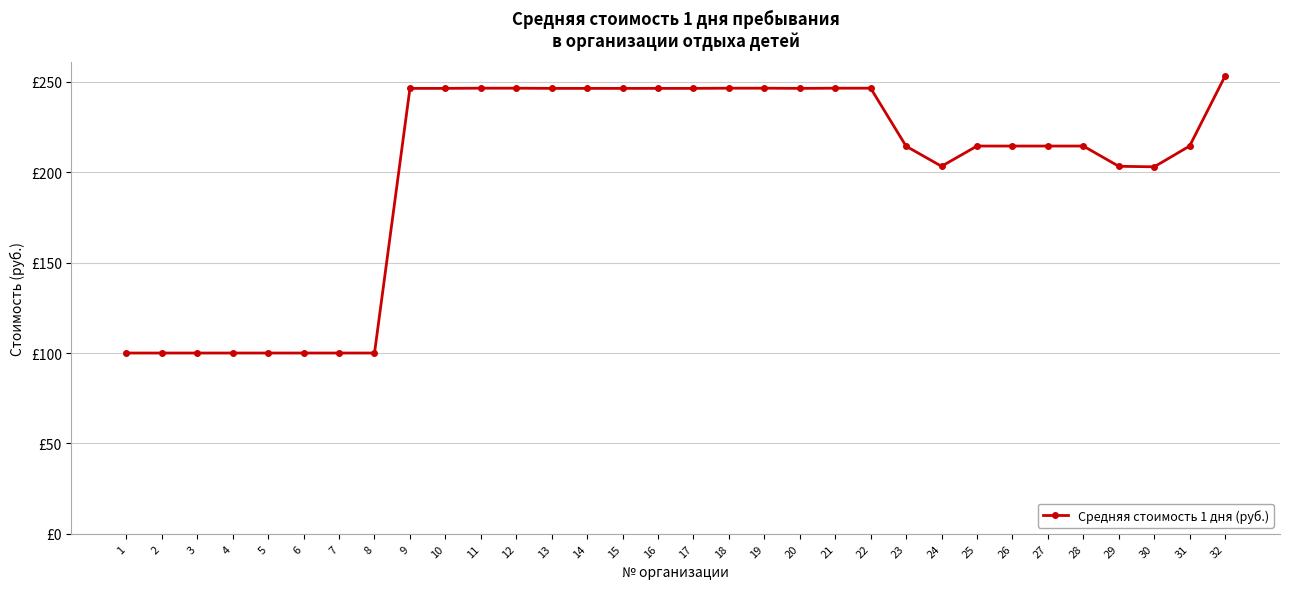

Is this an area chart (filled region under the line)?

No